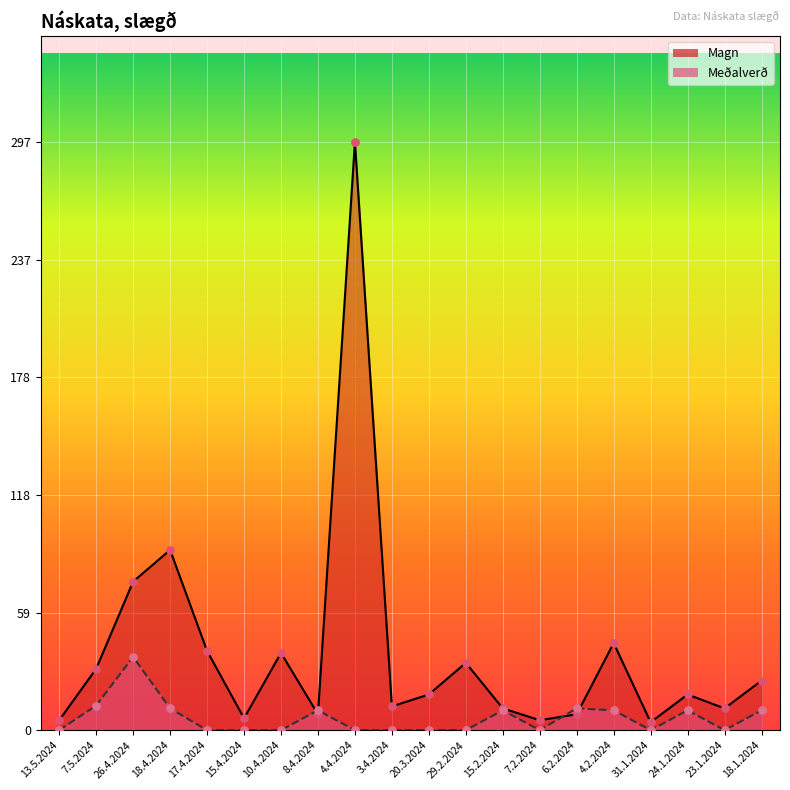

Is the value of Meðalverð at 7.5.2024 greater than the value of Magn at 6.2.2024?

Yes